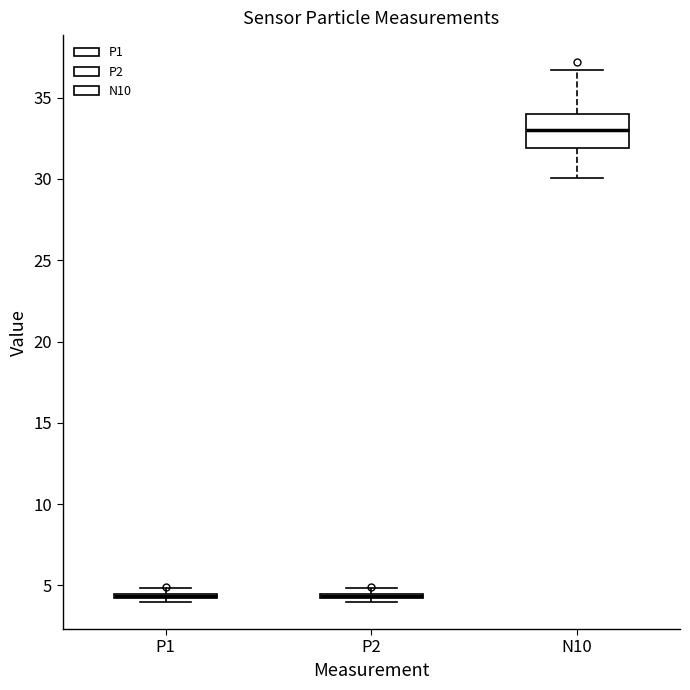

Which box is the tallest, from its lower edge to its upper edge?

N10